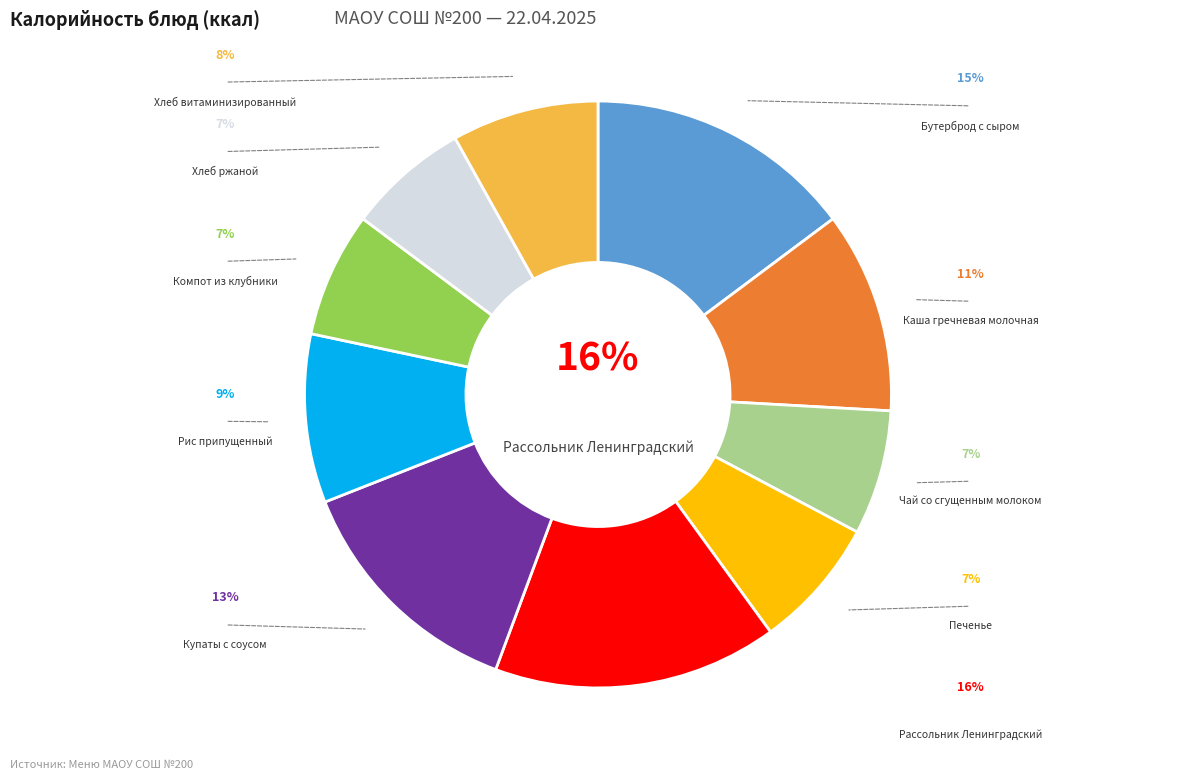

Is Хлеб витаминизированный the majority of the pie?

No